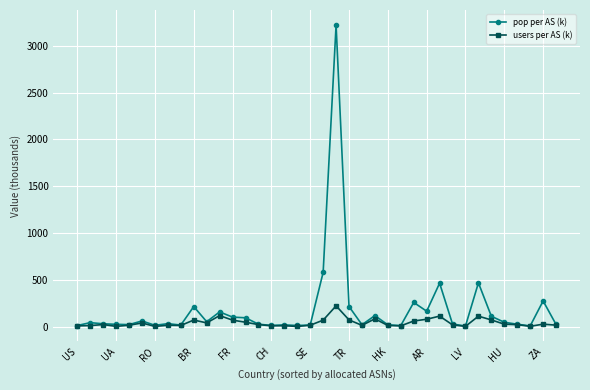

How many lines are shown in the chart?

2